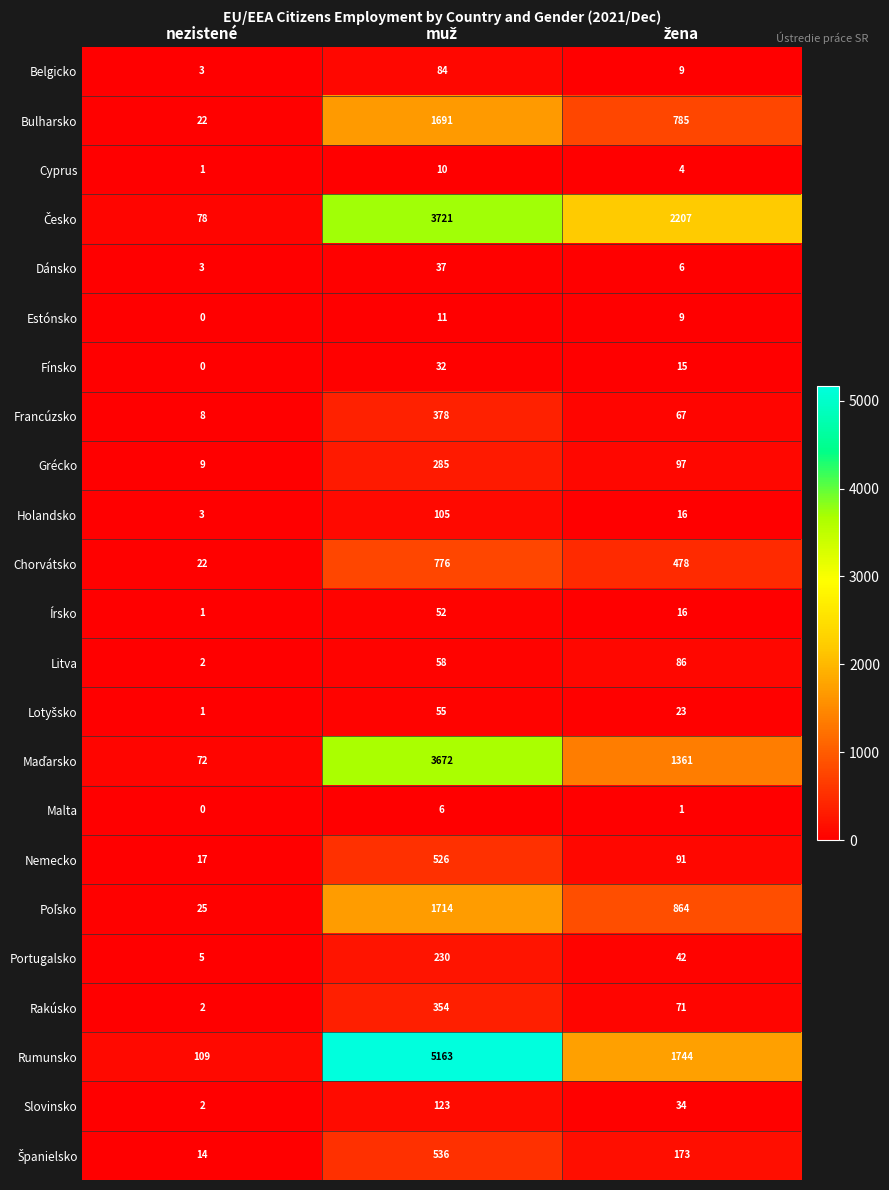

Which series has the largest total across all categories?

Rumunsko